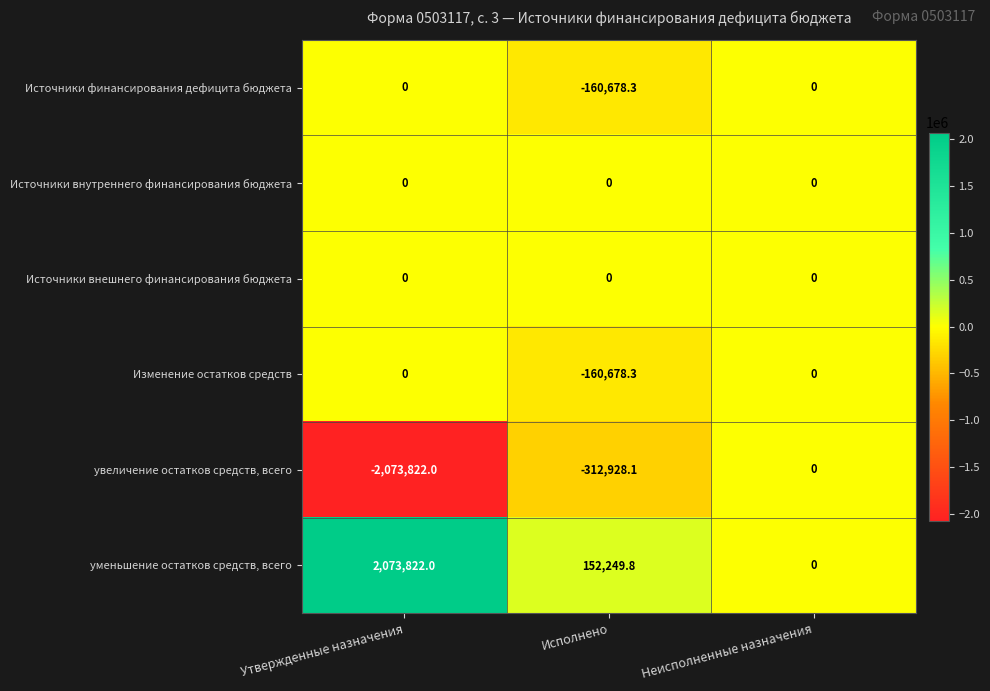

What is the difference between the highest and lowest values at Исполнено?

465177.9